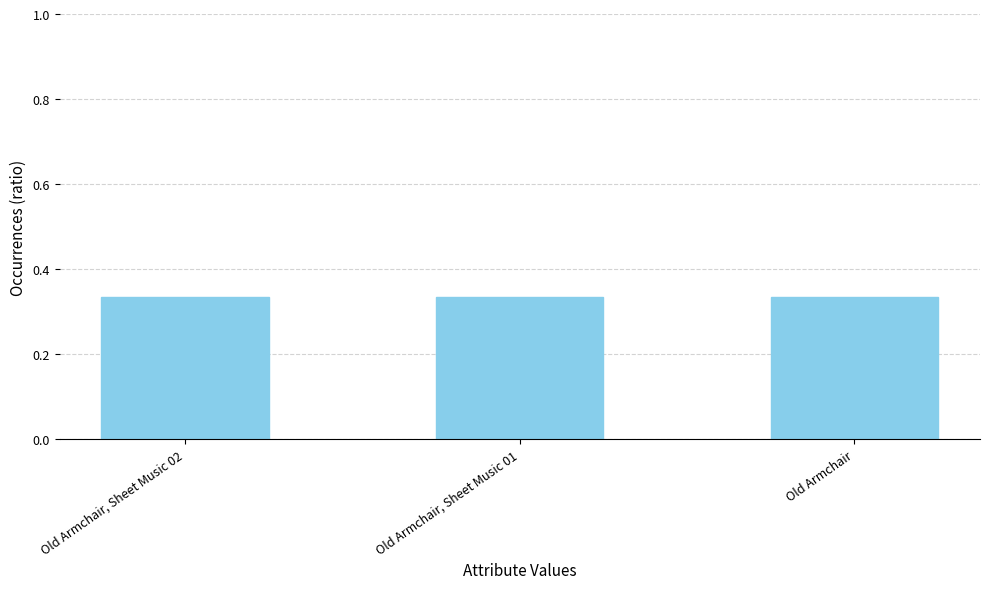

What is the label of the 1st bar from the right?

Old Armchair